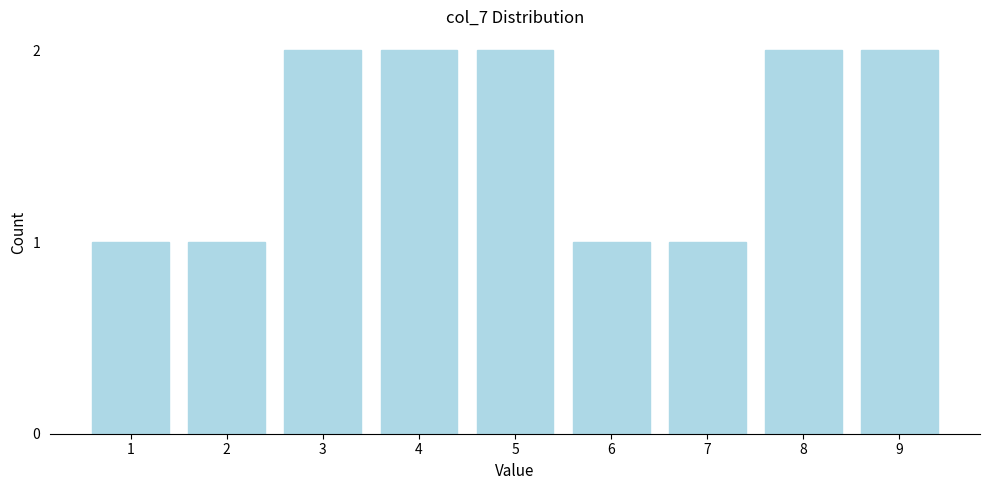

Reading left to right, list all the values displayed in this chart.

1=1	2=1	3=2	4=2	5=2	6=1	7=1	8=2	9=2